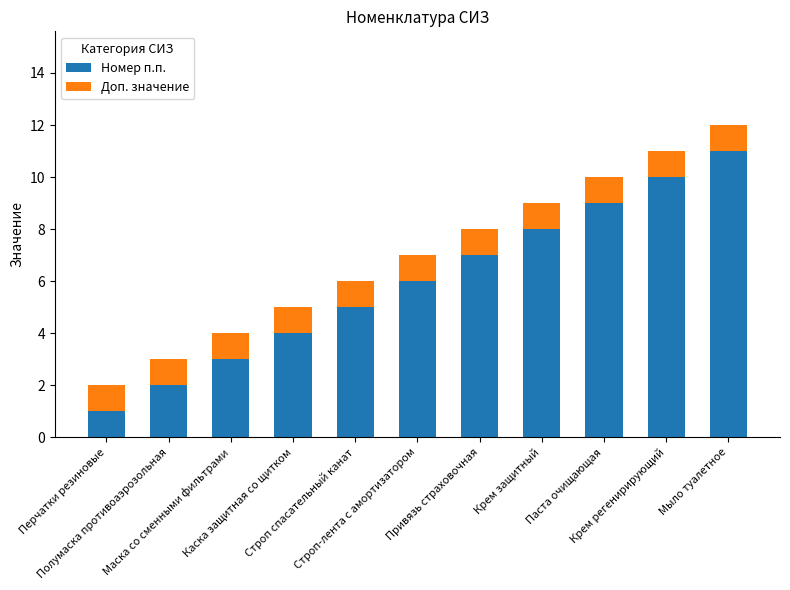

What is the highest value of the Номер п.п. series?

11